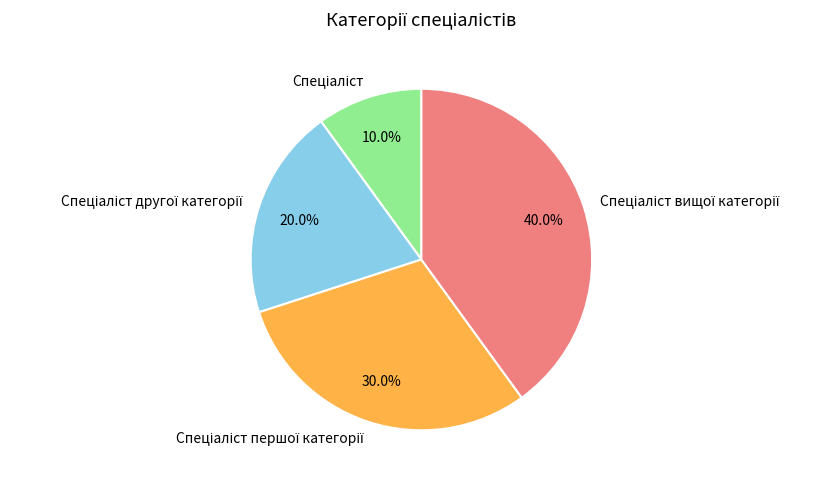

Does any single category account for the majority?

No